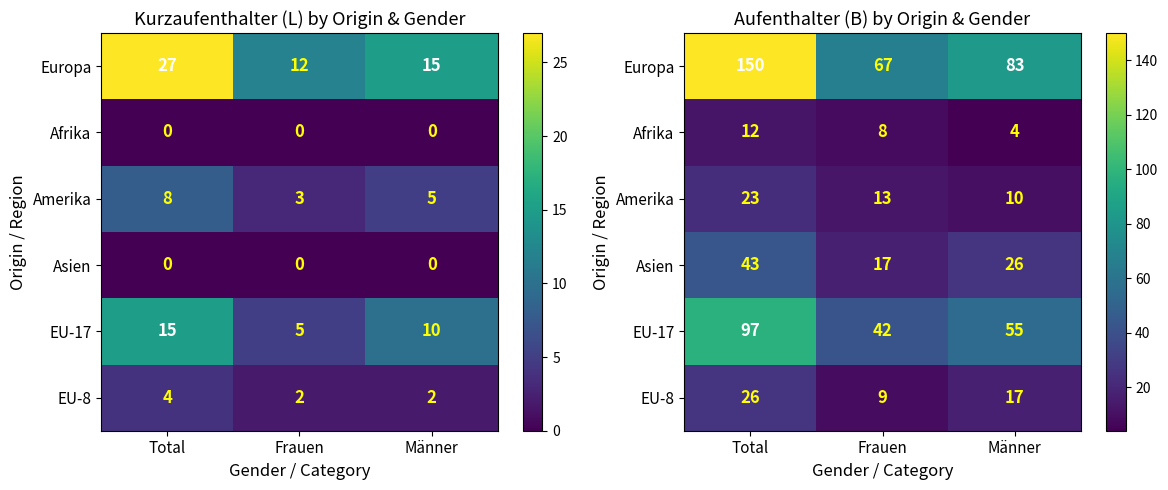

At which label is EU-8 closest to 17?

Männer